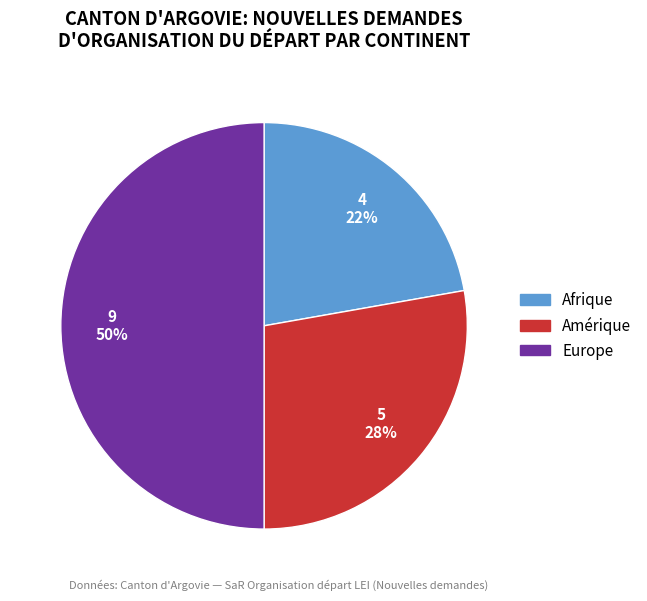

Do Afrique and Europe together represent more than half of the pie?

Yes